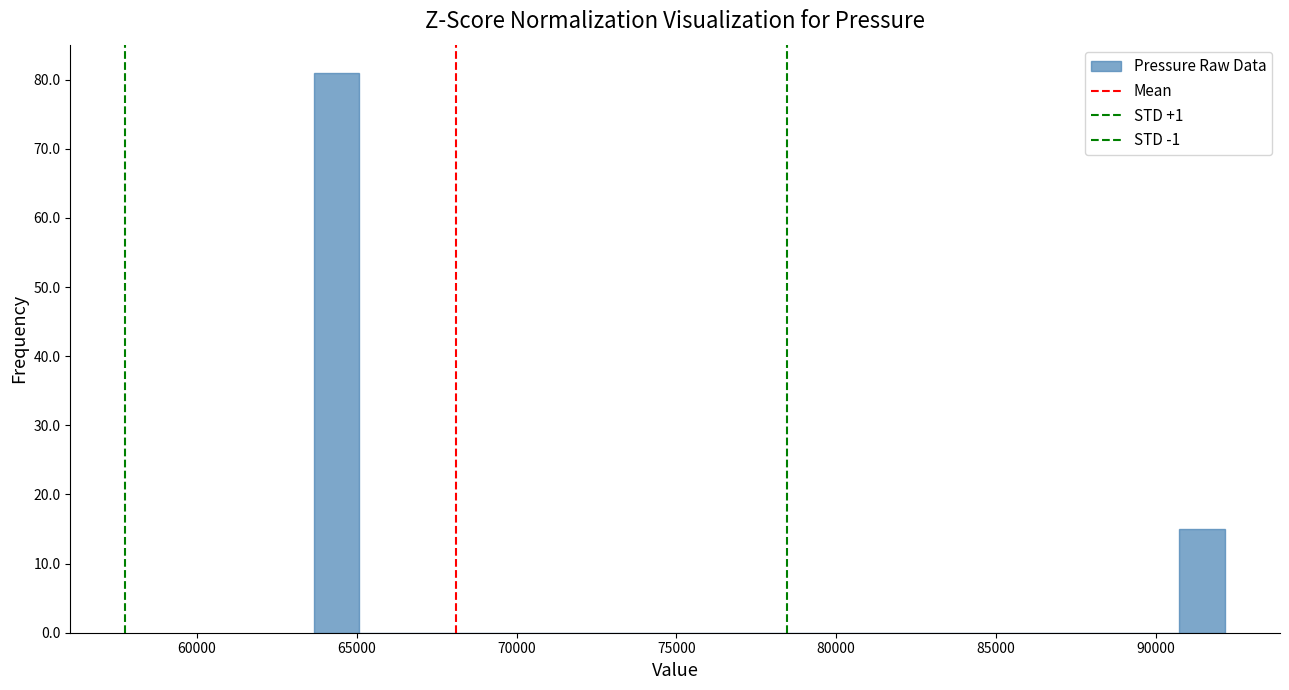

Around what value on the x-axis is the tallest bar? Give the approximate position of its centre, as read against the axis.

64500